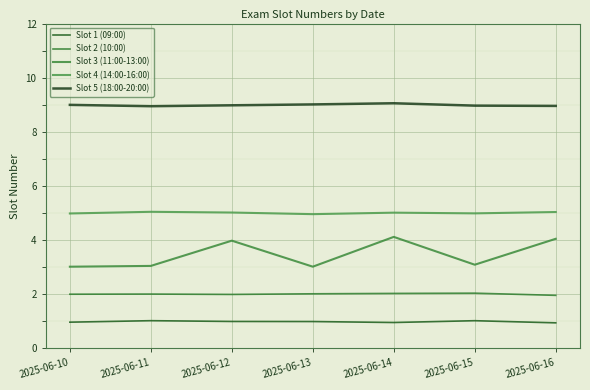

What is the approximate value of Slot 5 (18:00-20:00) at 2025-06-12?

9.0